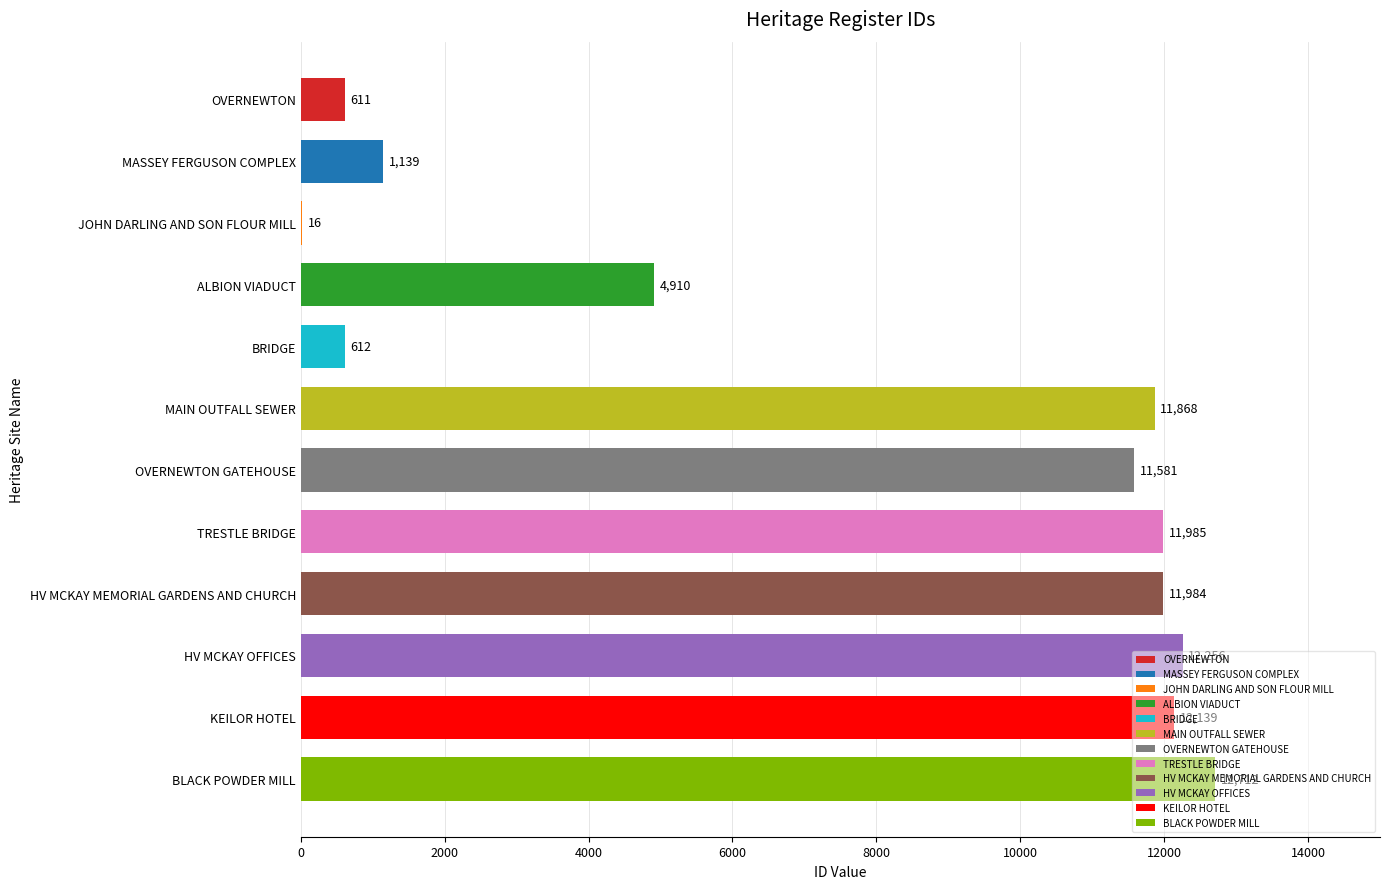

What is the sum of all values?

91813